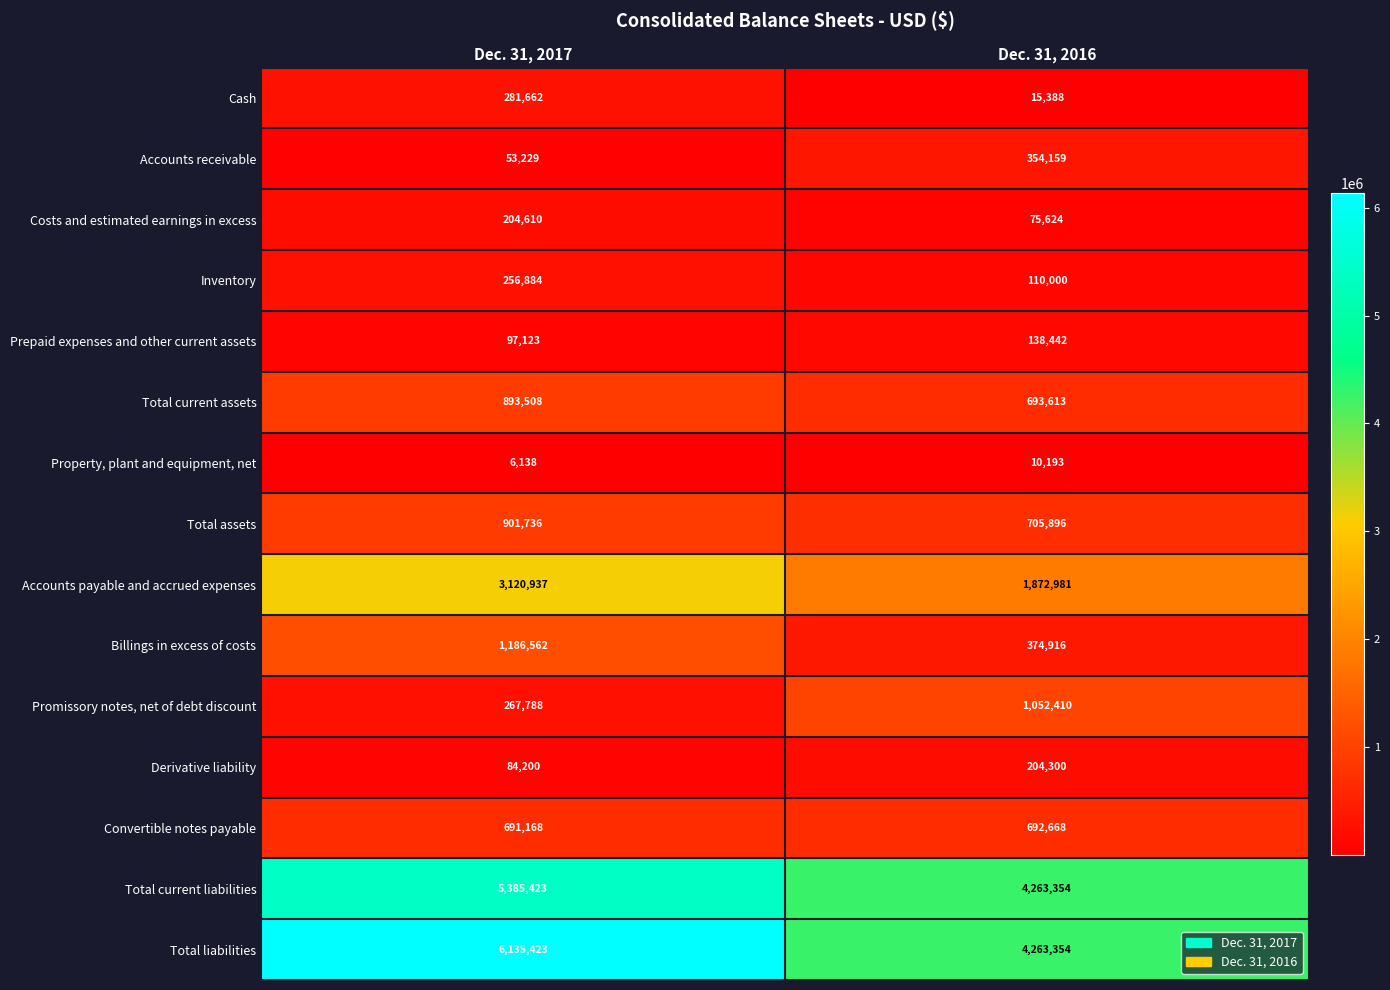

Is it true that Derivative liability equals 130864 at Dec. 31, 2017?

False